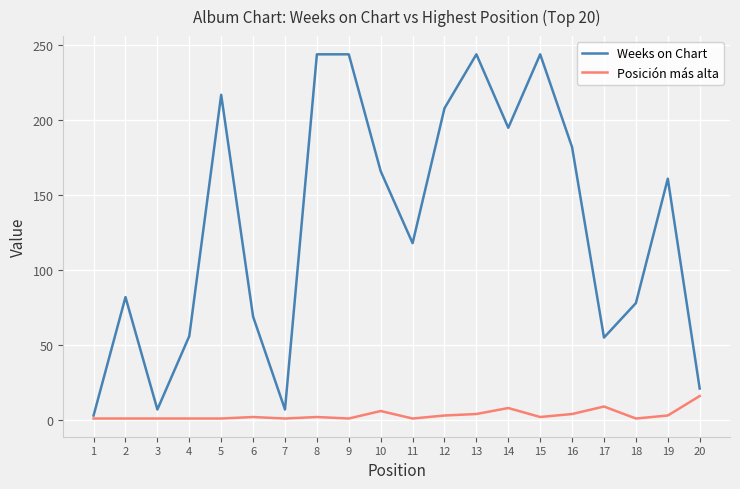

The value of Weeks on Chart at 3 is 7. True or false?

True